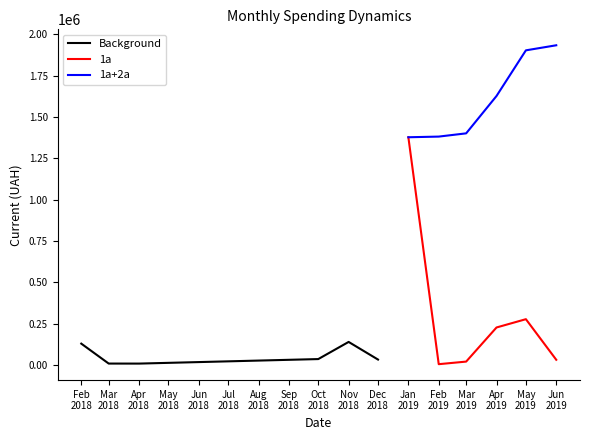

Which has a higher value, Feb
2018 or Apr
2018?

Feb
2018